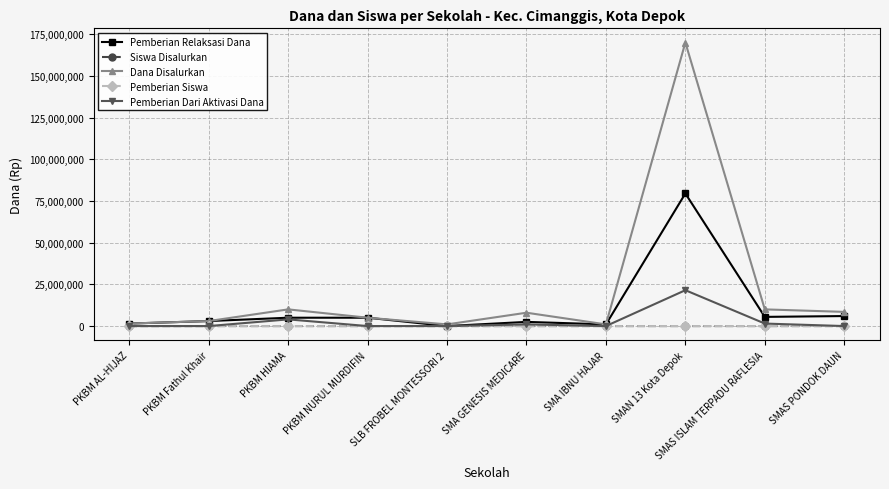

What is the label of the 4th point from the left?

PKBM NURUL MURDIFIN